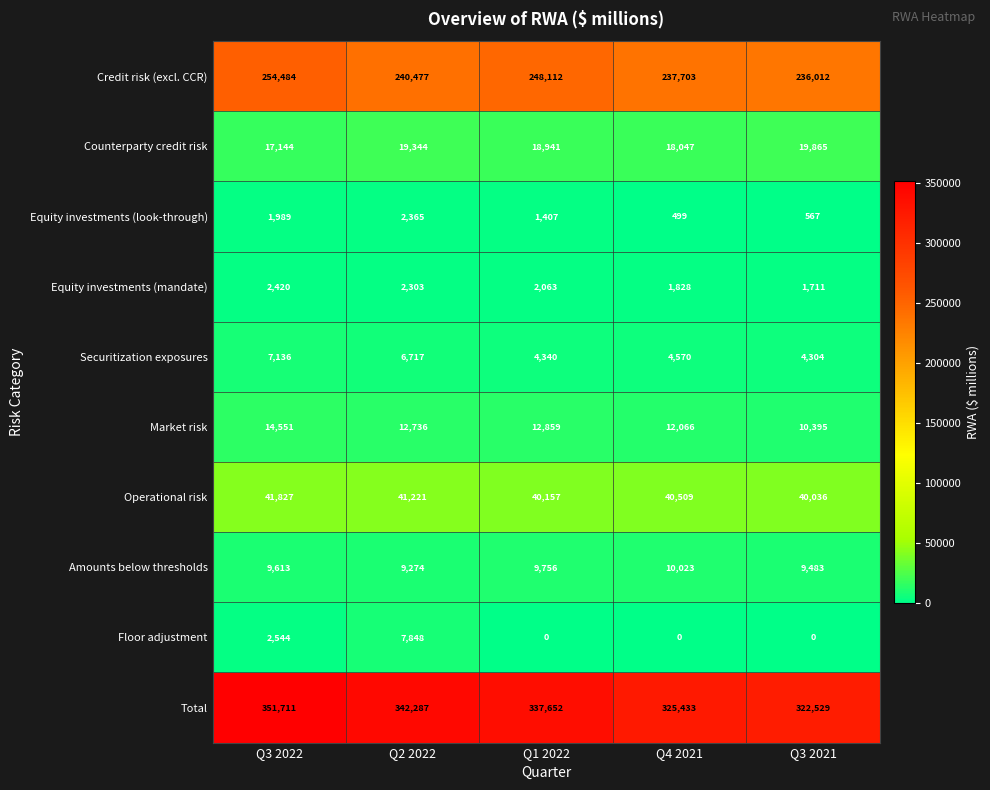

Which series has the widest spread of values?

Total